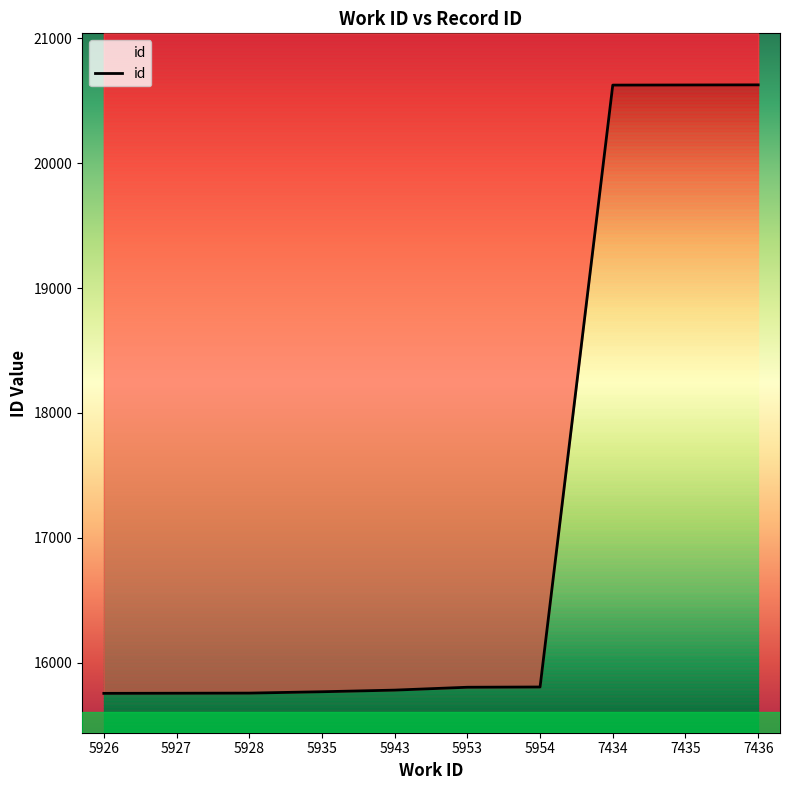

What is the change in value from 5935 to 5953?

+36